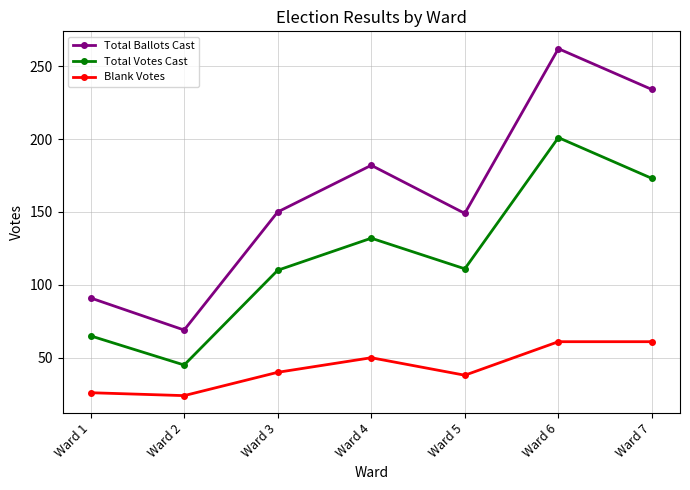

The value of Total Ballots Cast at Ward 6 is 99. True or false?

False